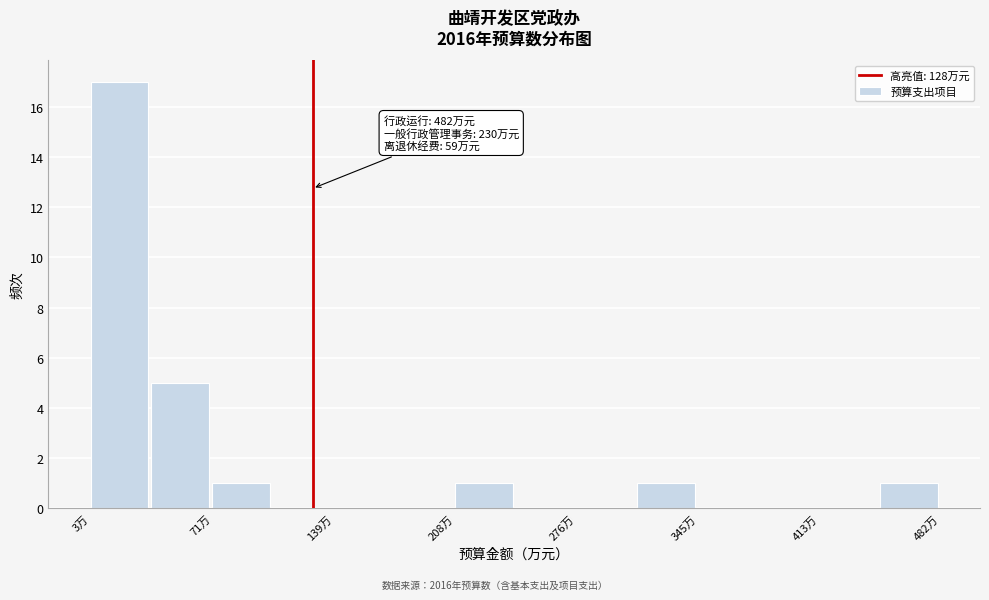

Around what value on the x-axis is the tallest bar? Give the approximate position of its centre, as read against the axis.

20